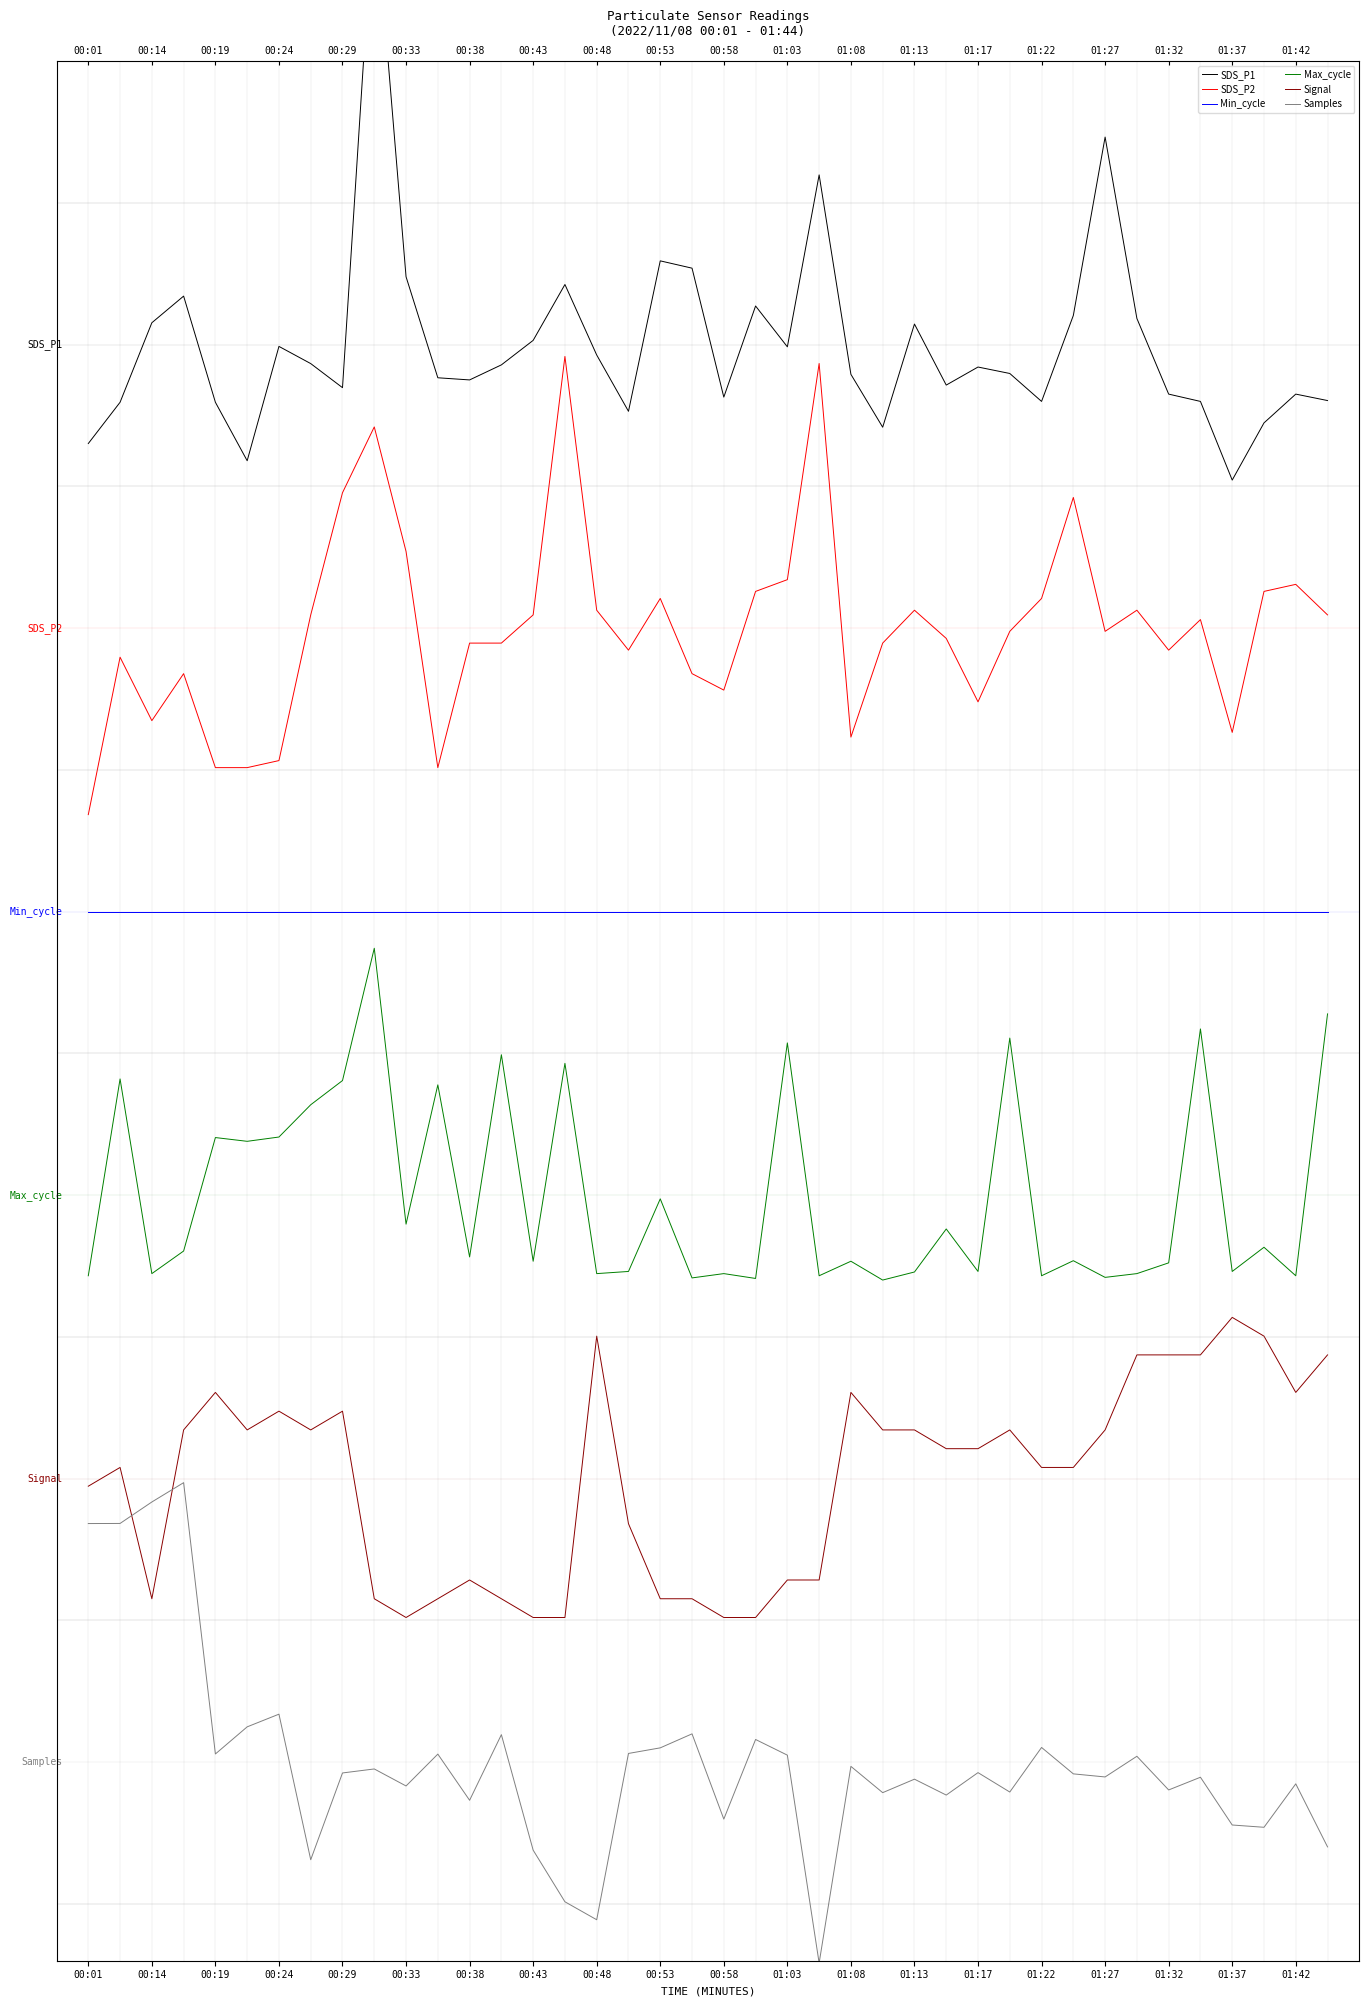

True or false: Max_cycle and SDS_P2 cross at least once.

False